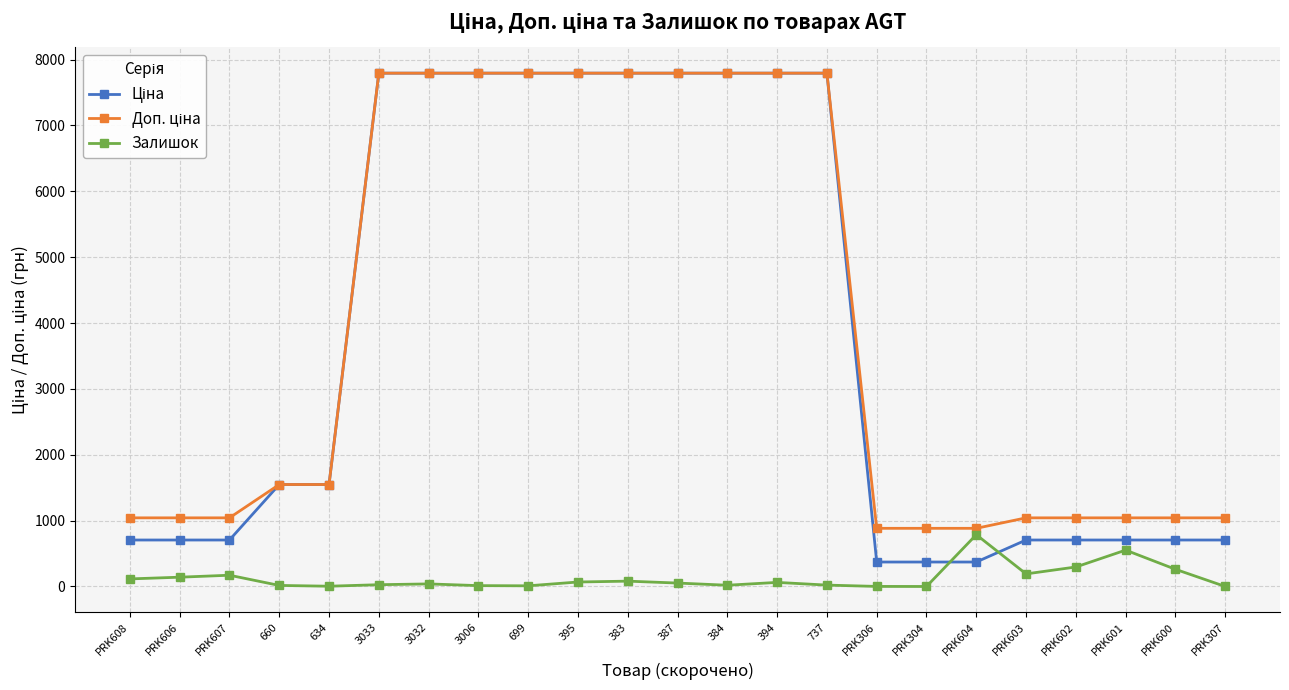

What is the label of the 8th point from the right?

PRK306